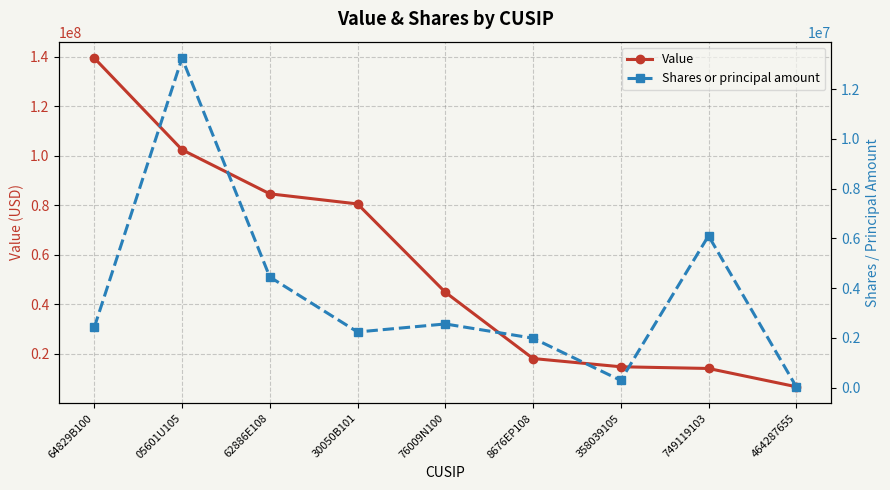

Reading right to left, transcribe all the data shown in this chart.

Value: 464287655=6729000	749119103=14108000	358039105=14792000	8676EP108=18126000	76009N100=44905000	30050B101=80555000	62886E108=84641000	05601U105=102434000	64829B100=139455000
Shares or principal amount: 464287655=40800	749119103=6107150	358039105=295313	8676EP108=1991919	76009N100=2564544	30050B101=2241992	62886E108=4452456	05601U105=13251450	64829B100=2430370